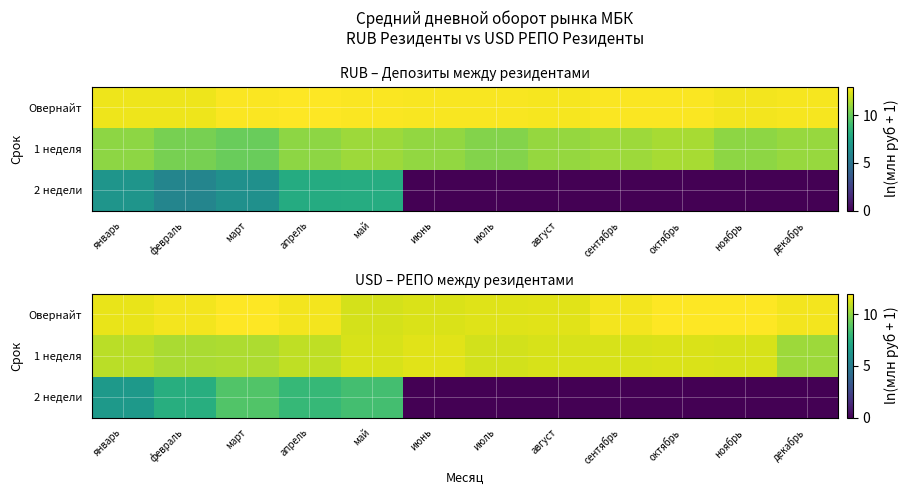

List the labels in order of 2 недели value, smallest first.

июнь, июль, август, сентябрь, октябрь, ноябрь, декабрь, январь, февраль, апрель, май, март